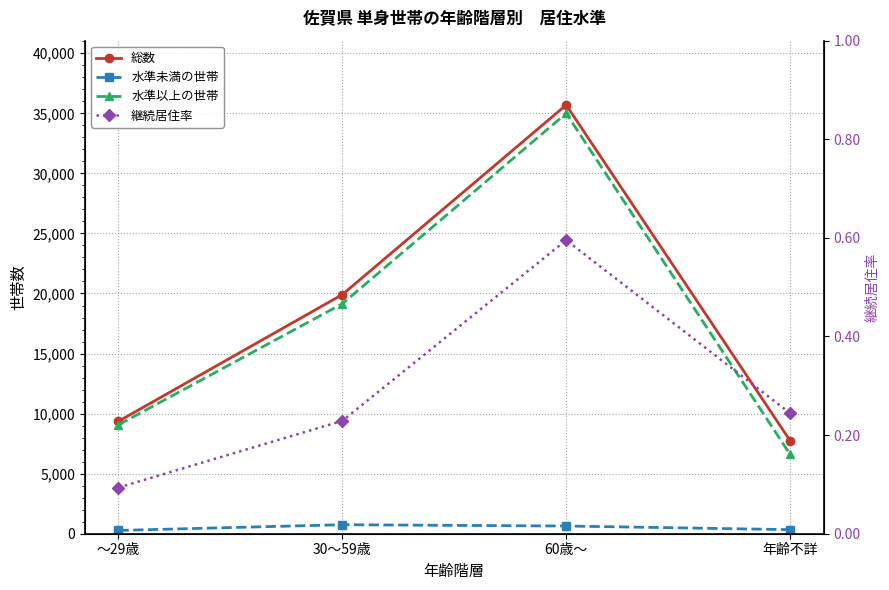

What are all the series names shown in the legend?

総数, 水準未満の世帯, 水準以上の世帯, 継続居住率